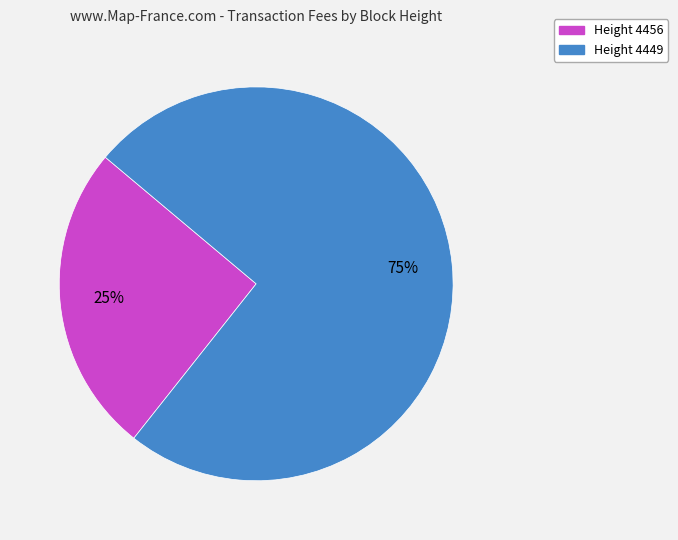

Is there any slice that represents more than half of the pie?

Yes